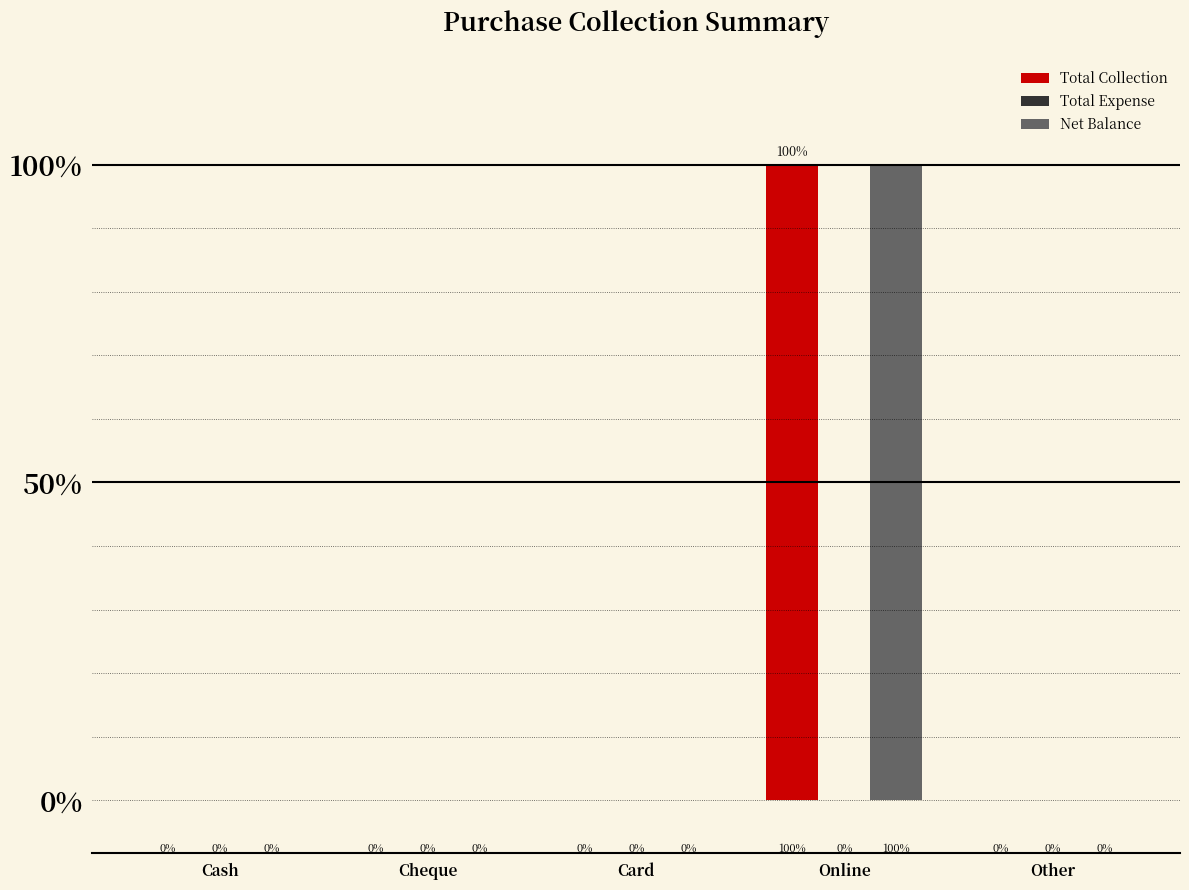

Are the bars grouped side by side (vs. stacked)?

Yes